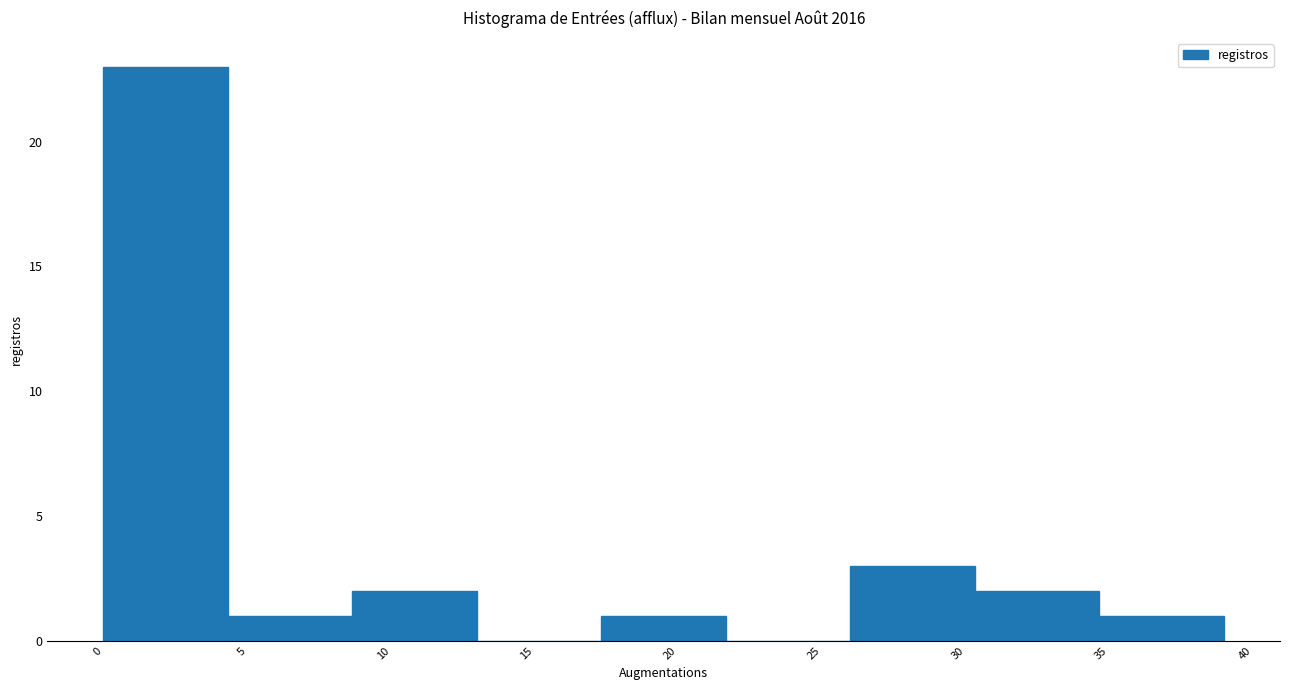

Reading left to right, list every bar in this chart as the range it spans on the x-axis followed by its height. Neither the bar edges nor the heights are printed on the chart, so give them approximately, as read against the axes.

0.0 to 4.5: 23
4.5 to 8.5: 1
8.5 to 13.0: 2
13.0 to 17.5: 0
17.5 to 21.5: 1
21.5 to 26.0: 0
26.0 to 30.5: 3
30.5 to 34.5: 2
34.5 to 39.0: 1